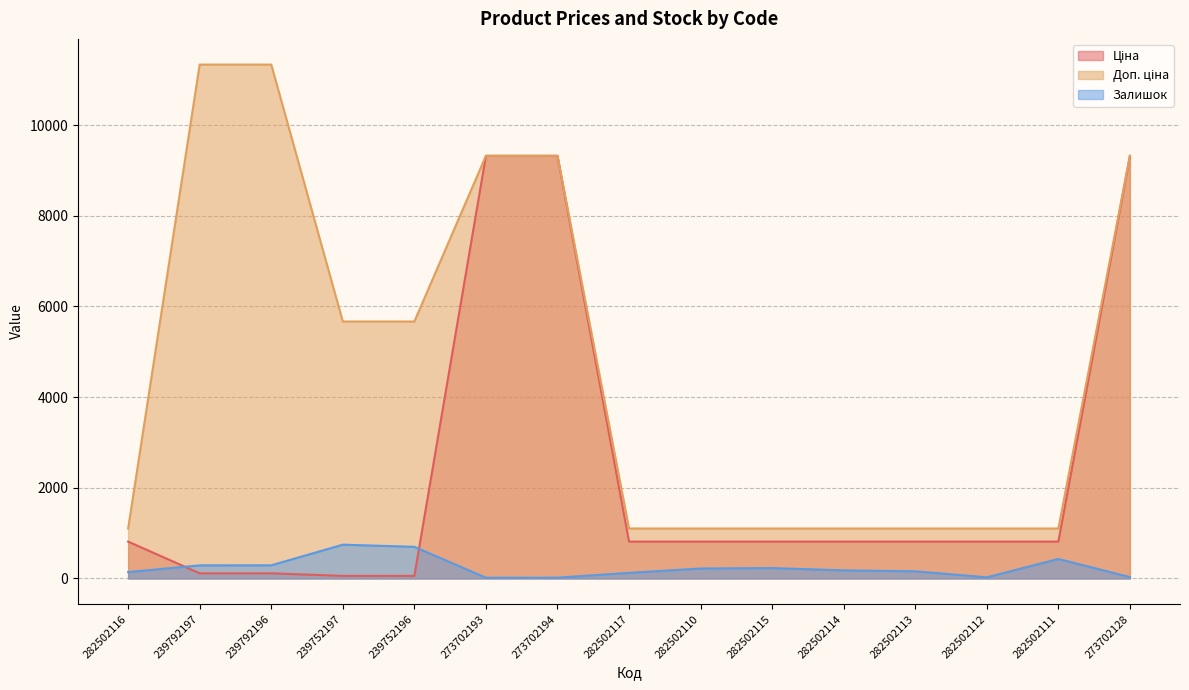

Is it true that Доп. ціна equals 711.2 at 282502116?

False